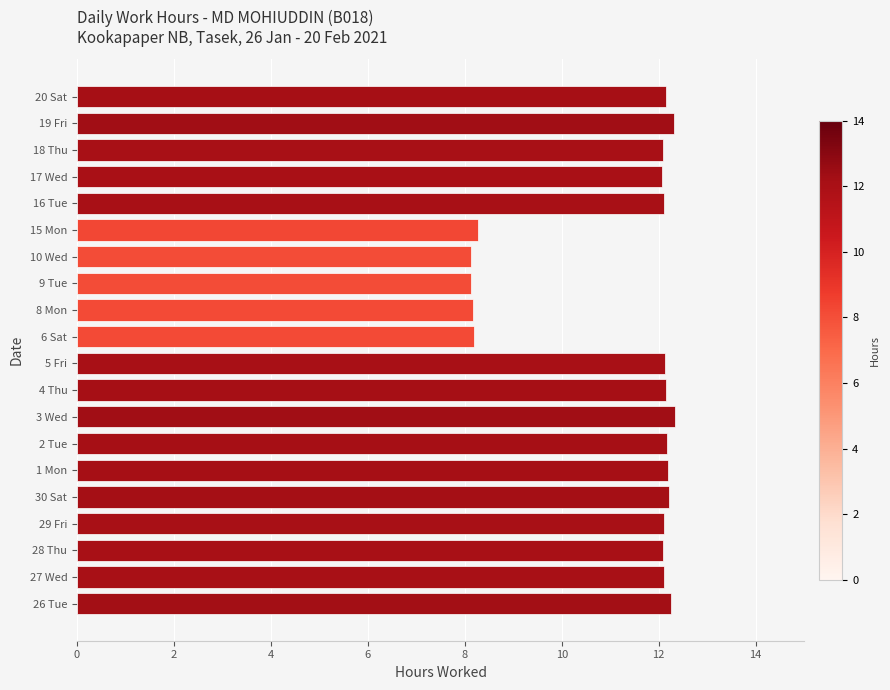

What is the ratio of the value at 2 Tue to the value at 27 Wed?

1.0